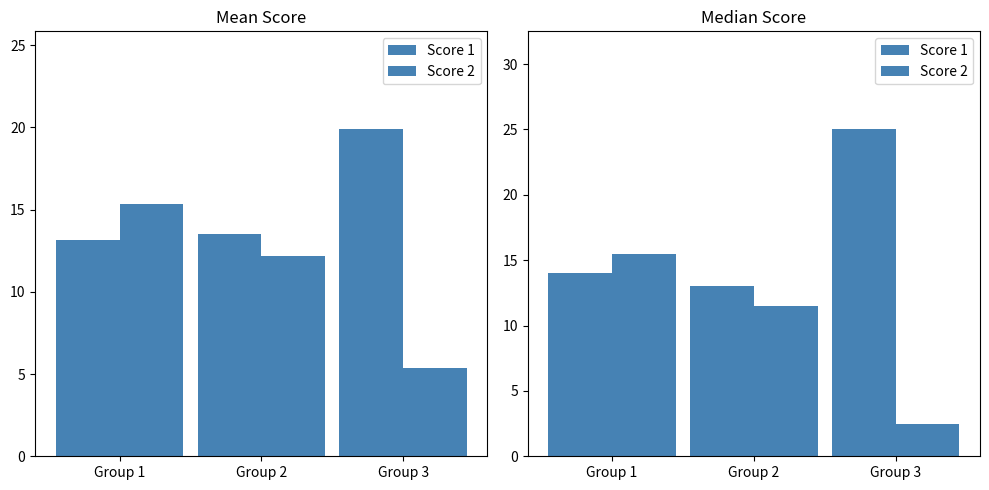

Is it true that Score 2 equals 2.5 at Group 3?

True